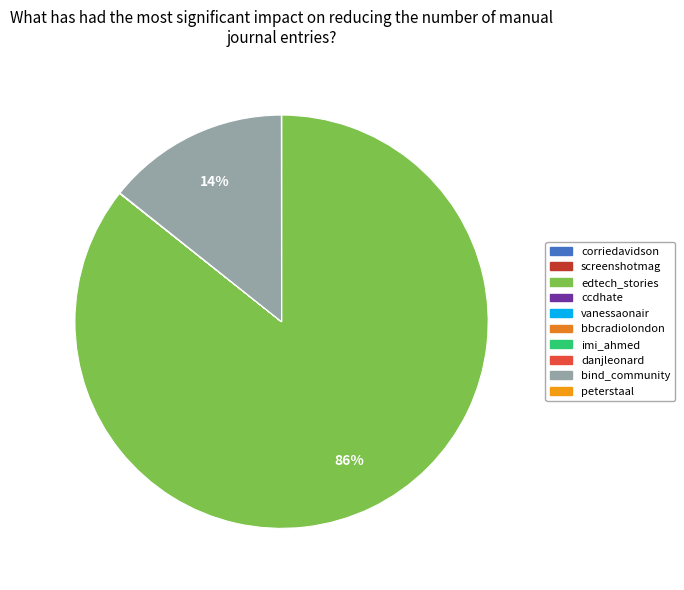

To the nearest percent, what is the combined percentage of bind_community and bbcradiolondon?

14%